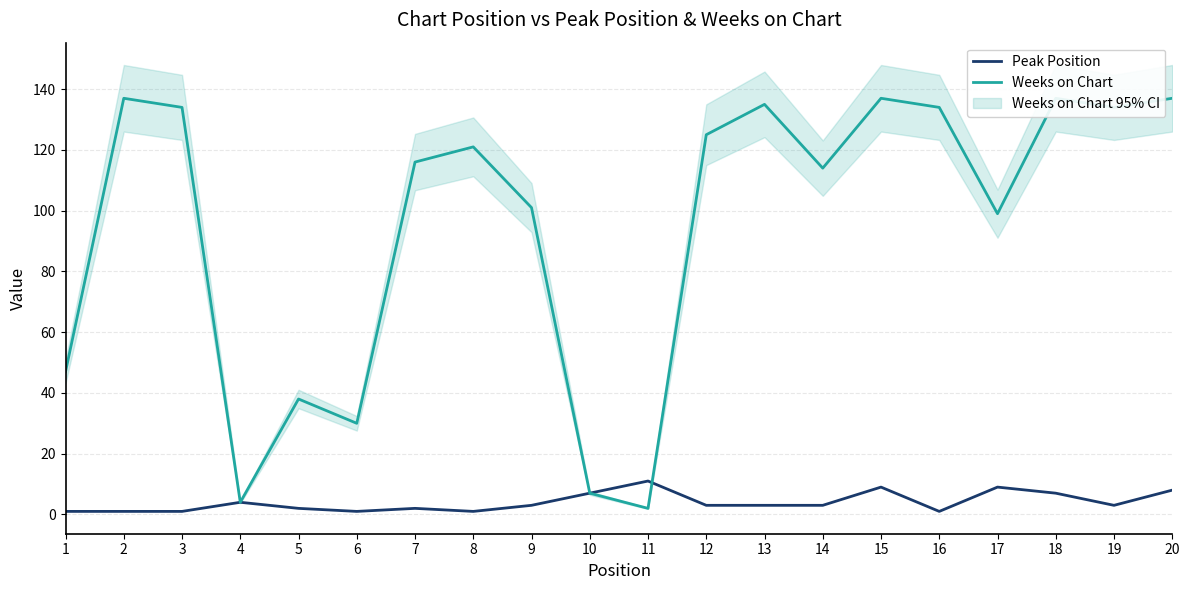

Between which two adjacent categories do Weeks on Chart and Peak Position first intersect?

11 and 12